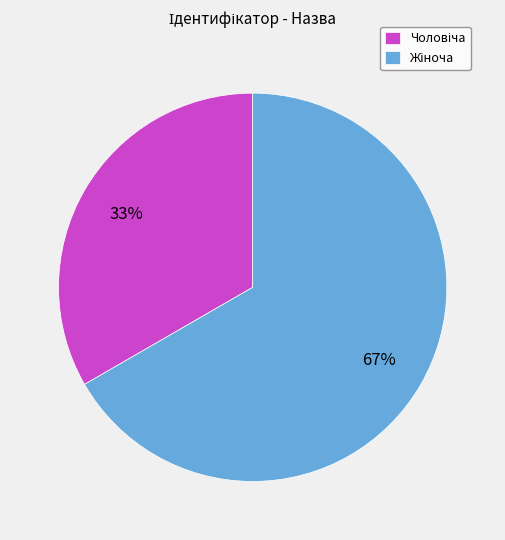

Is there any slice that represents more than half of the pie?

Yes